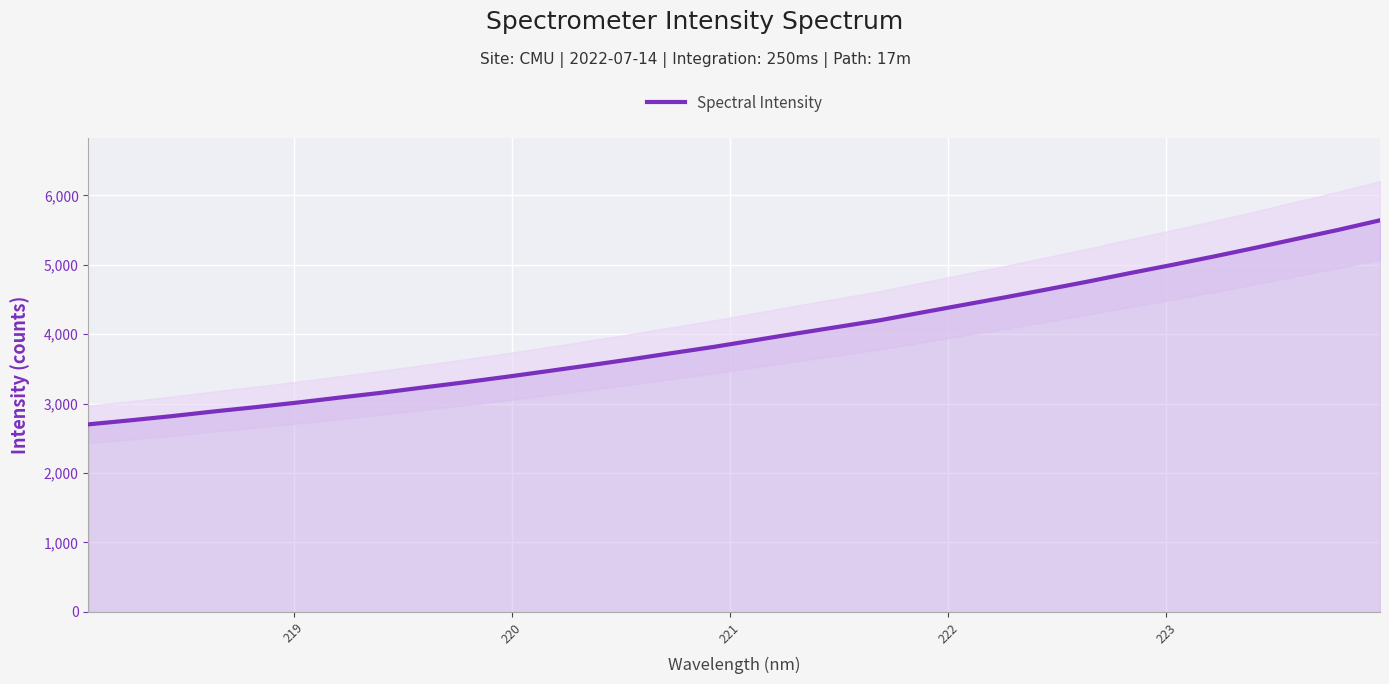

What is the average value?

3974.6